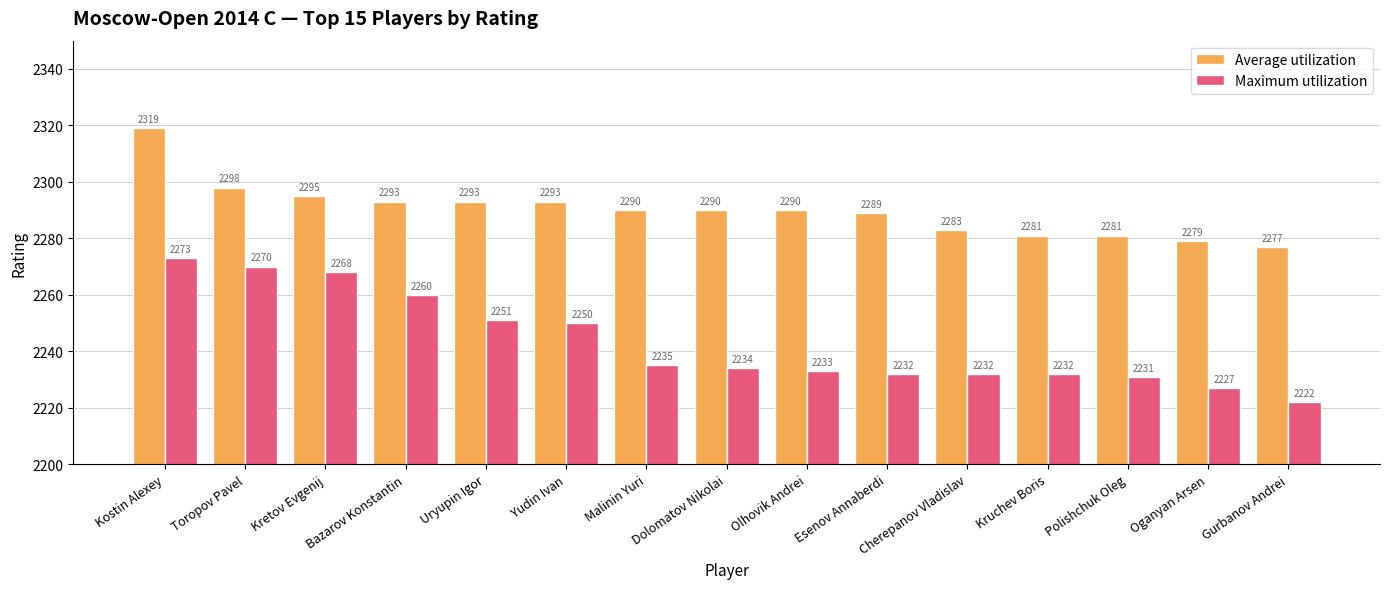

What are all the series names shown in the legend?

Average utilization, Maximum utilization